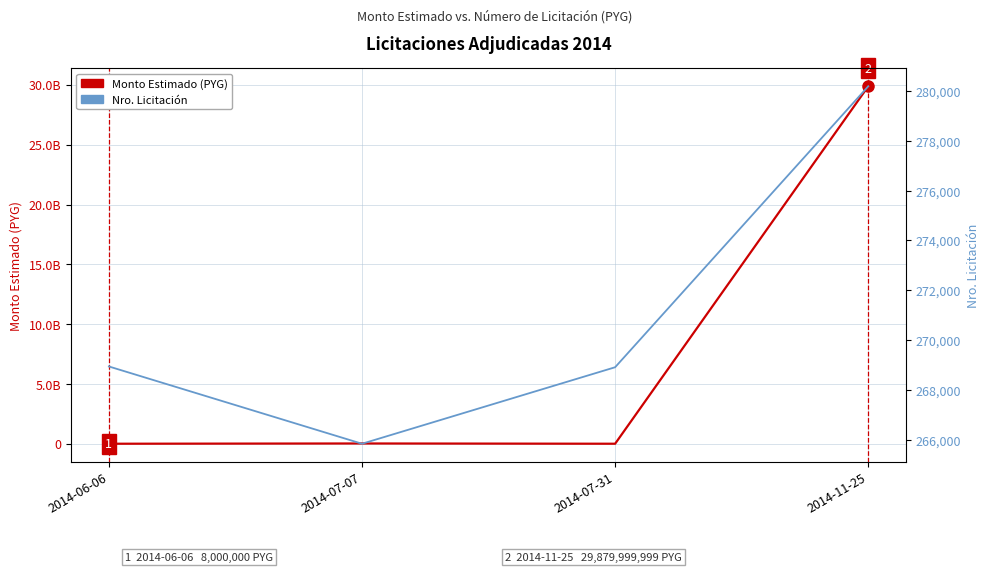

How many lines are shown in the chart?

2